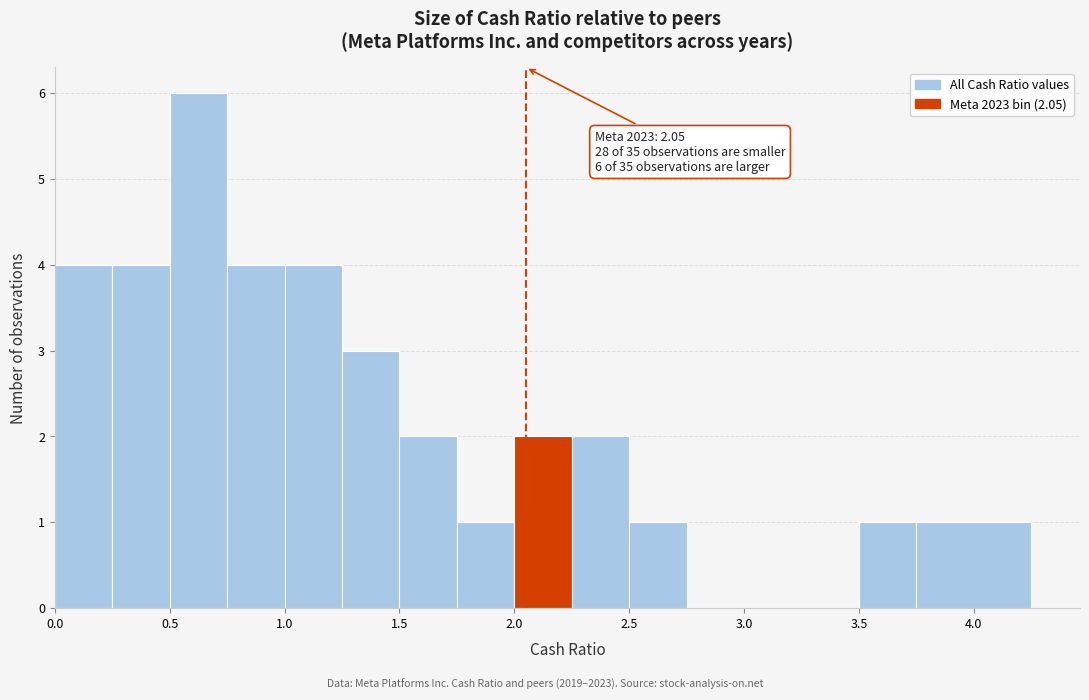

Which range on the x-axis has the tallest bar?

0.50 to 0.75